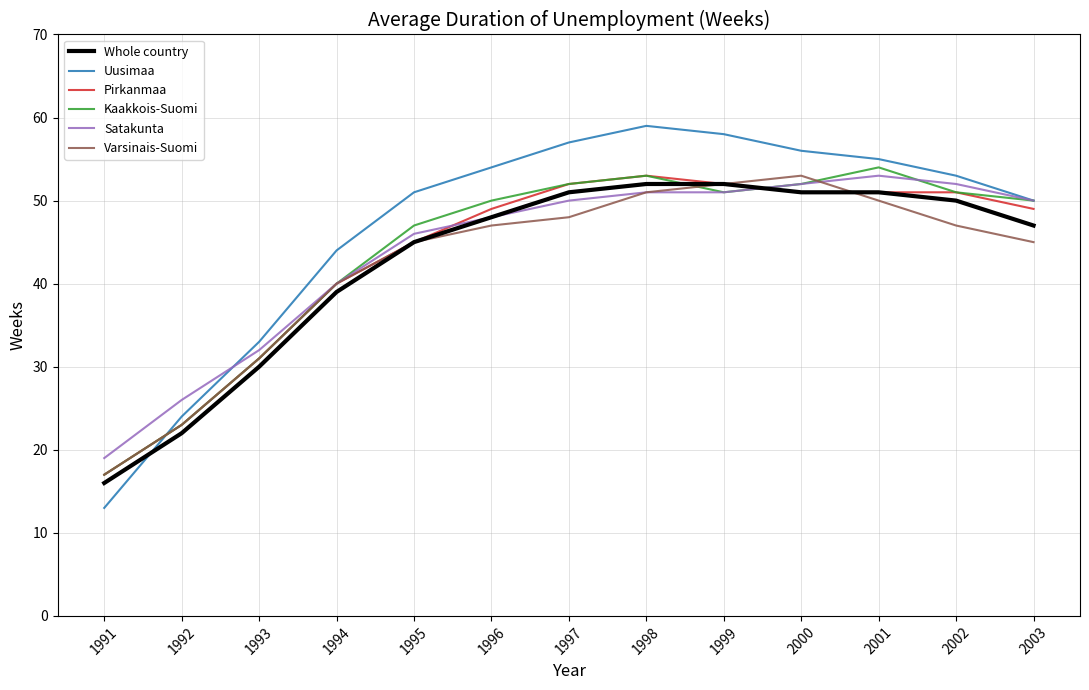

Is the value of Uusimaa at 1992 greater than the value of Whole country at 1993?

No